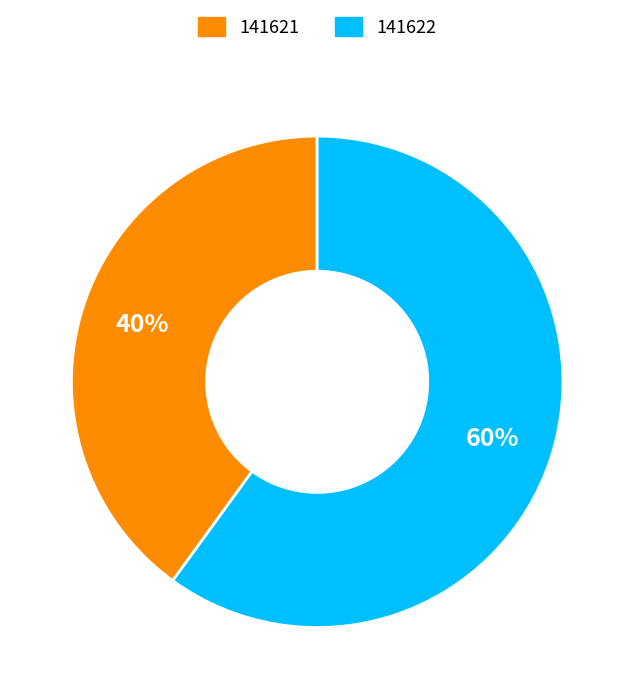

Does 141622 account for over 50% of the chart?

Yes